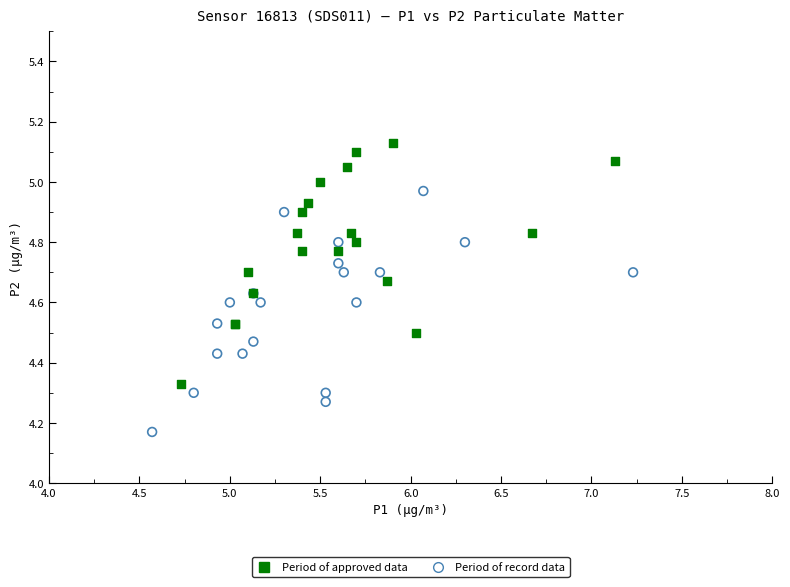

What are all the series names shown in the legend?

Period of approved data, Period of record data